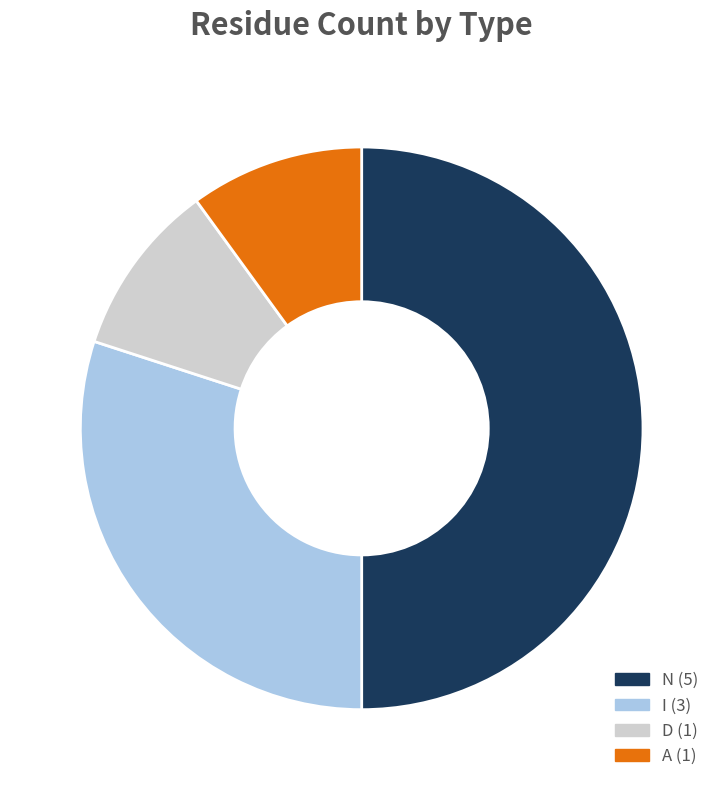

Which category has the biggest portion of the pie?

N